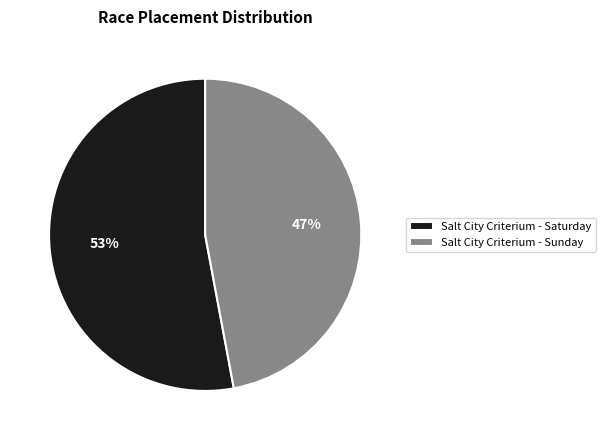

What percentage is the Salt City Criterium - Sunday slice, to the nearest percent?

47%